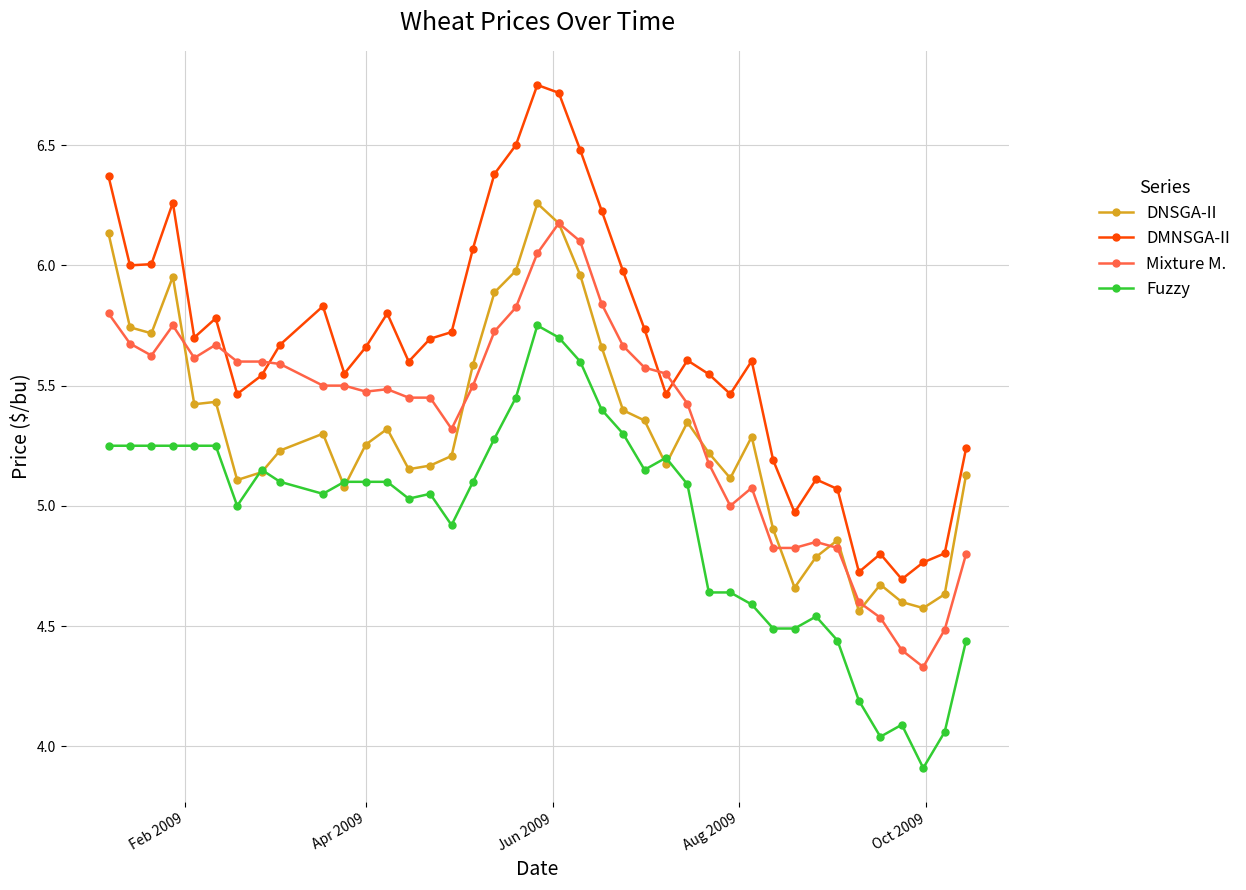

True or false: DMNSGA-II and DNSGA-II intersect in this chart.

False